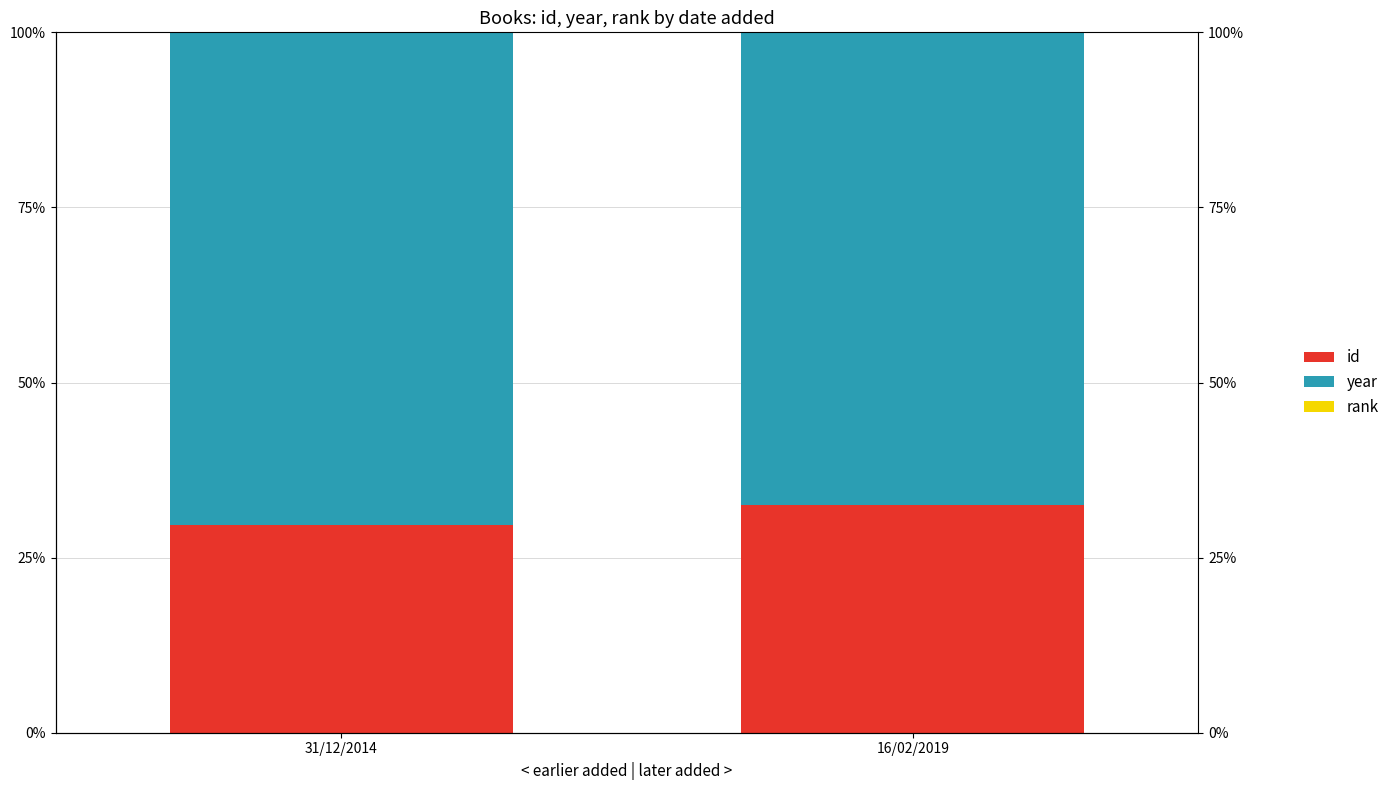

List the series in order of their peak value, lowest first.

rank, id, year